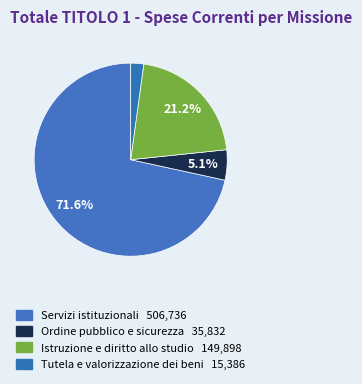

How many slices are in this pie chart?

4